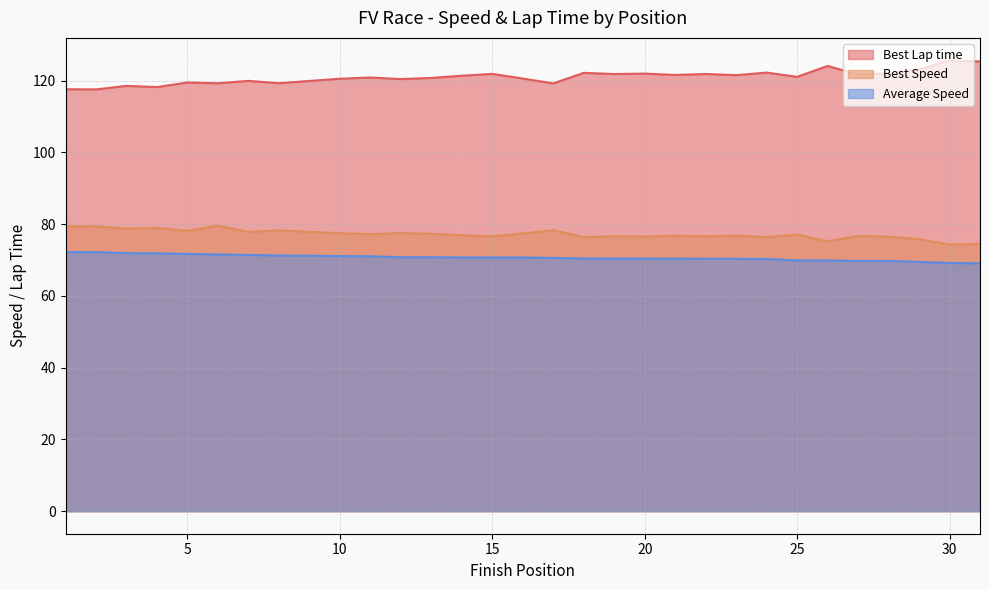

Which has a higher value, 18 or 9?

18